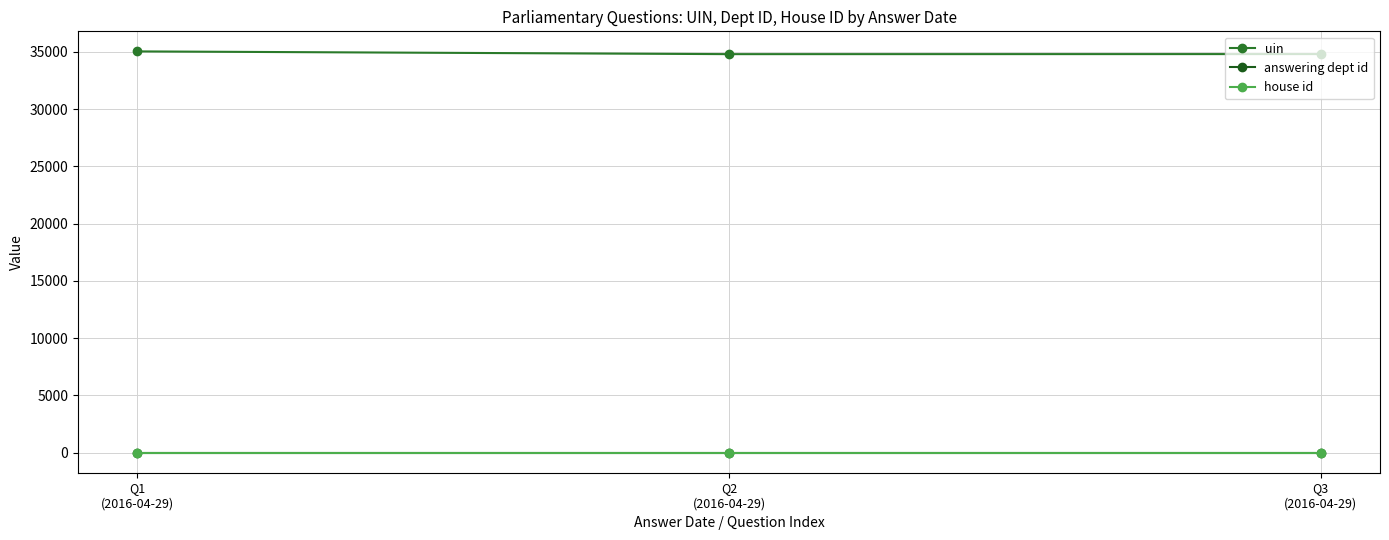

At how many categories does at least one series exceed 14923?

3